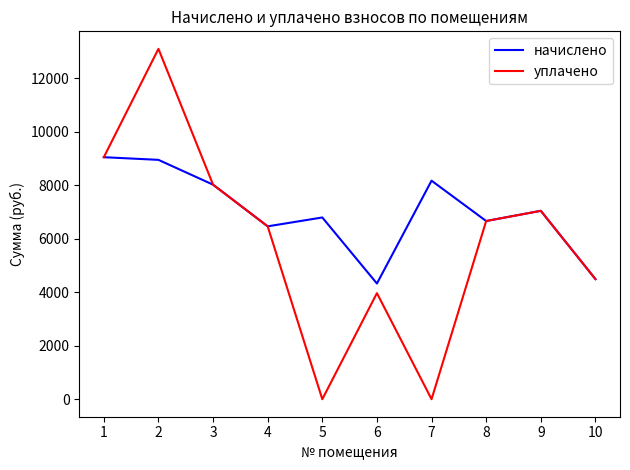

Reading left to right, list all the values displayed in this chart.

начислено: 9041.8	8942.4	8015.0	6458.4	6789.6	4322.2	8164.1	6657.1	7038.0	4487.8
уплачено: 9041.8	13089.6	8015.0	6458.4	0.0	3962.0	0.0	6657.1	7038.0	4487.8